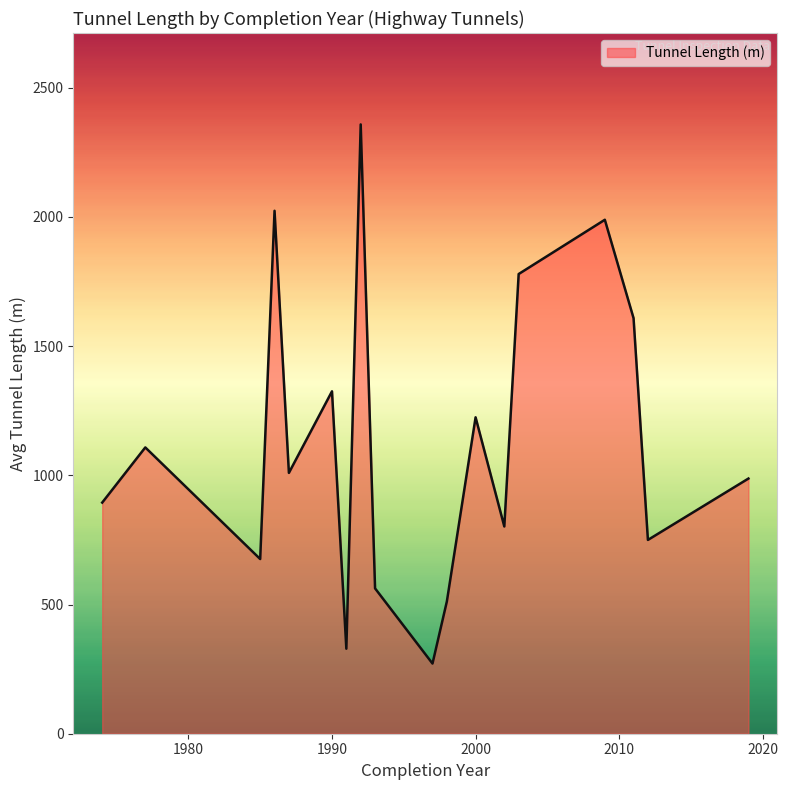

What is the smallest value displayed?

271.5